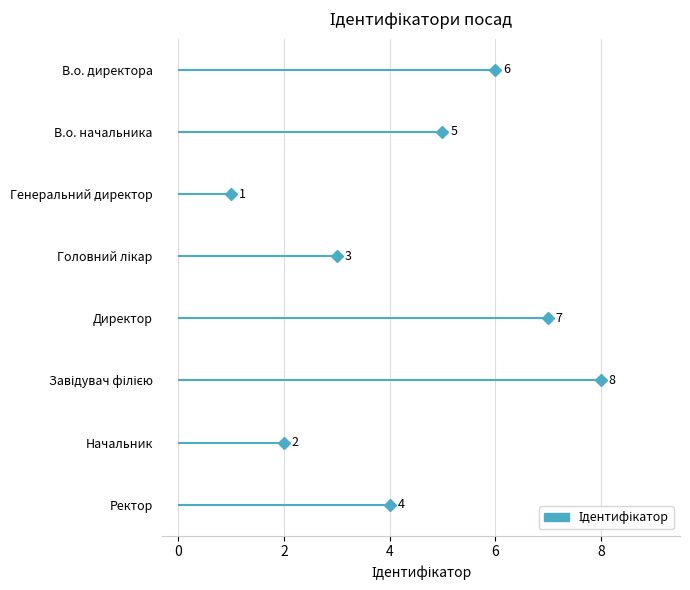

Reading left to right, extract all data points from this chart.

6	5	1	3	7	8	2	4